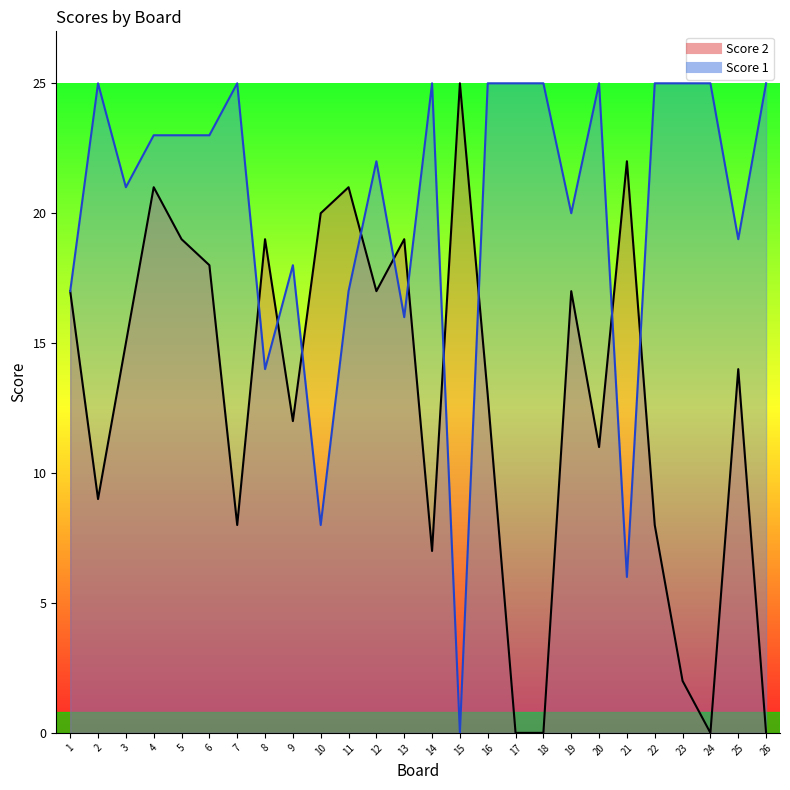

True or false: Score 1 has a value of 16 at 15.

False